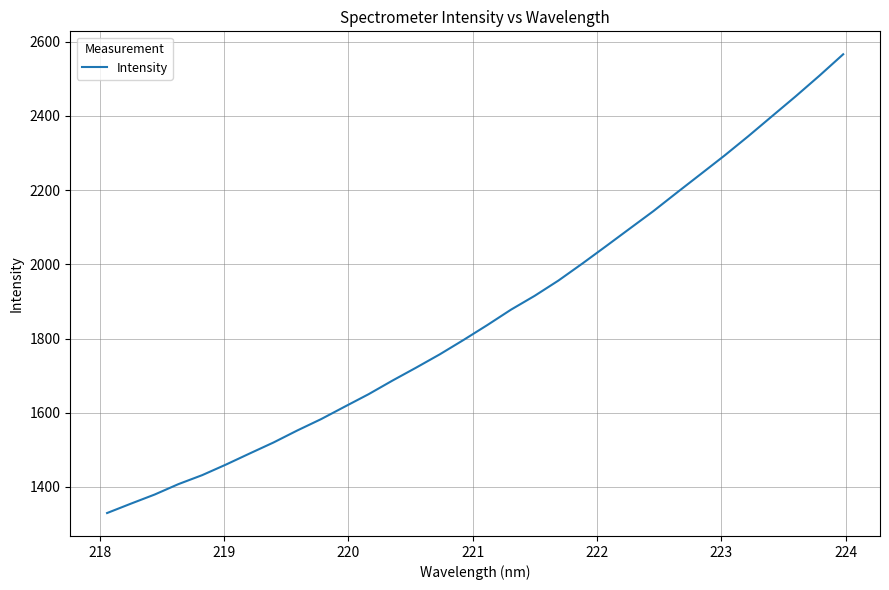

Is this an area chart (filled region under the line)?

No